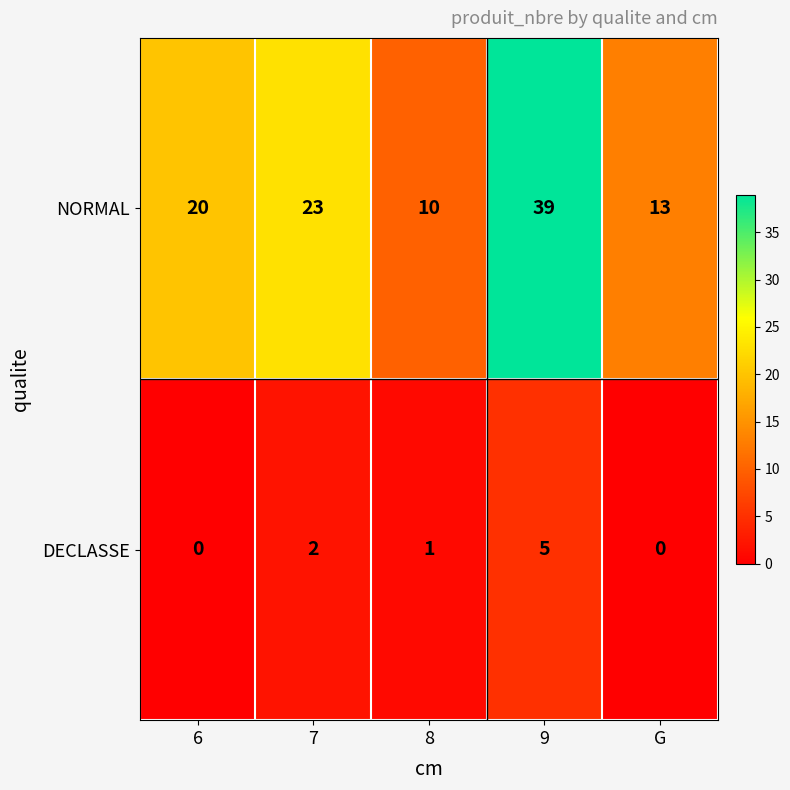

What is the highest value of the NORMAL series?

39